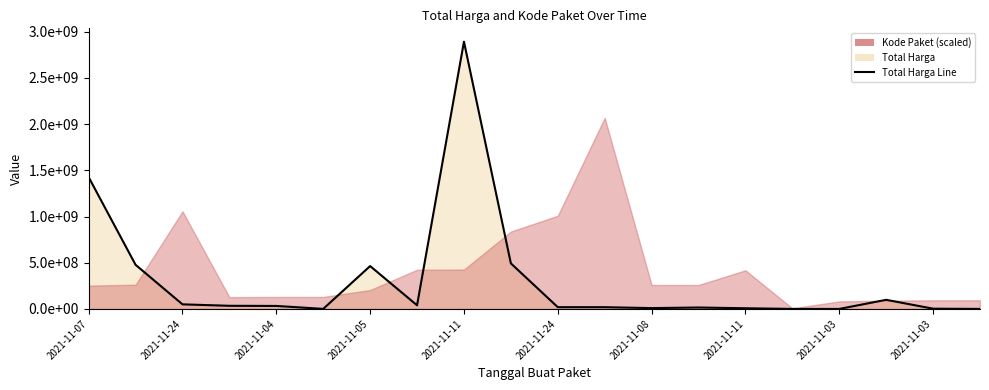

What is the difference between the values at 2021-11-05 and 17?

64772570